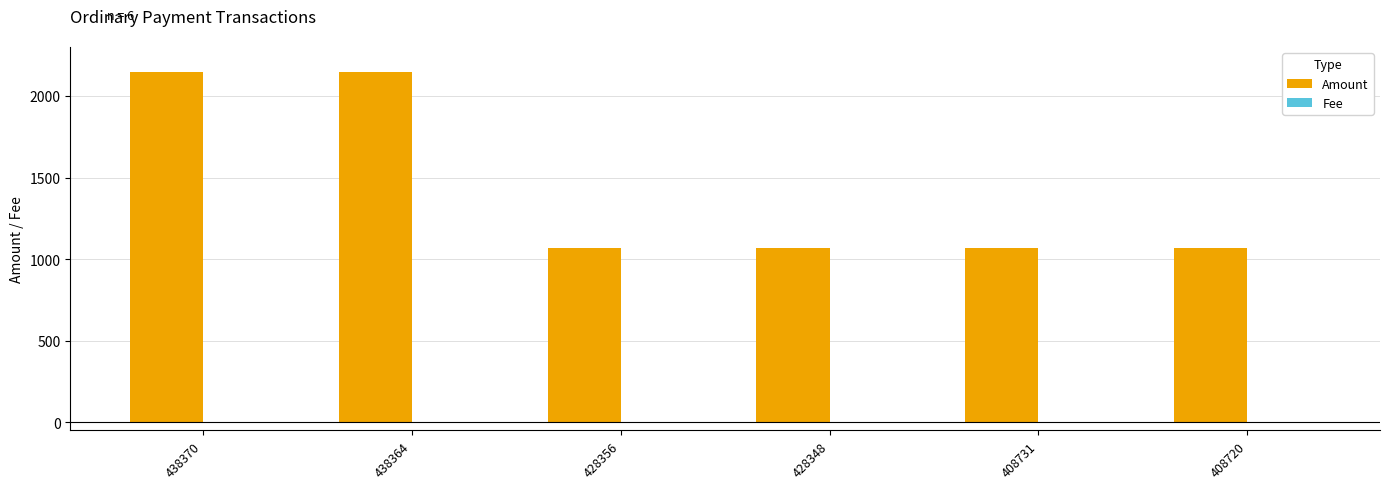

How many groups of bars are there?

6